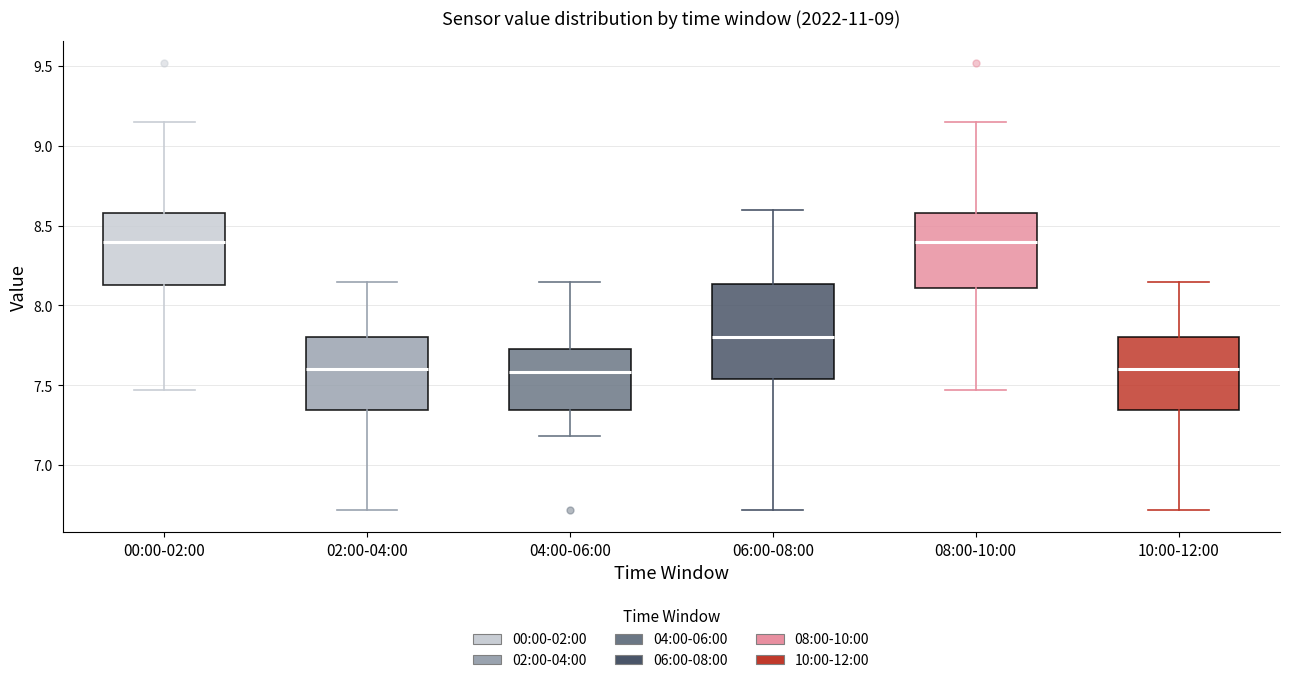

Reading left to right, read every box against the y-axis: the position of its median line, the range the box covers, and the ends of its whiskers. The values are not printed on the chart, so give them approximately, as read against the axis.

00:00-02:00: median 8.40, box 8.15 to 8.60, whiskers 7.45 to 9.15
02:00-04:00: median 7.60, box 7.35 to 7.80, whiskers 6.70 to 8.15
04:00-06:00: median 7.60, box 7.35 to 7.75, whiskers 7.20 to 8.15
06:00-08:00: median 7.80, box 7.55 to 8.15, whiskers 6.70 to 8.60
08:00-10:00: median 8.40, box 8.10 to 8.60, whiskers 7.45 to 9.15
10:00-12:00: median 7.60, box 7.35 to 7.80, whiskers 6.70 to 8.15